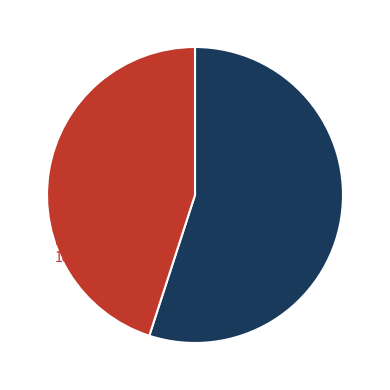

Does any single category account for the majority?

Yes